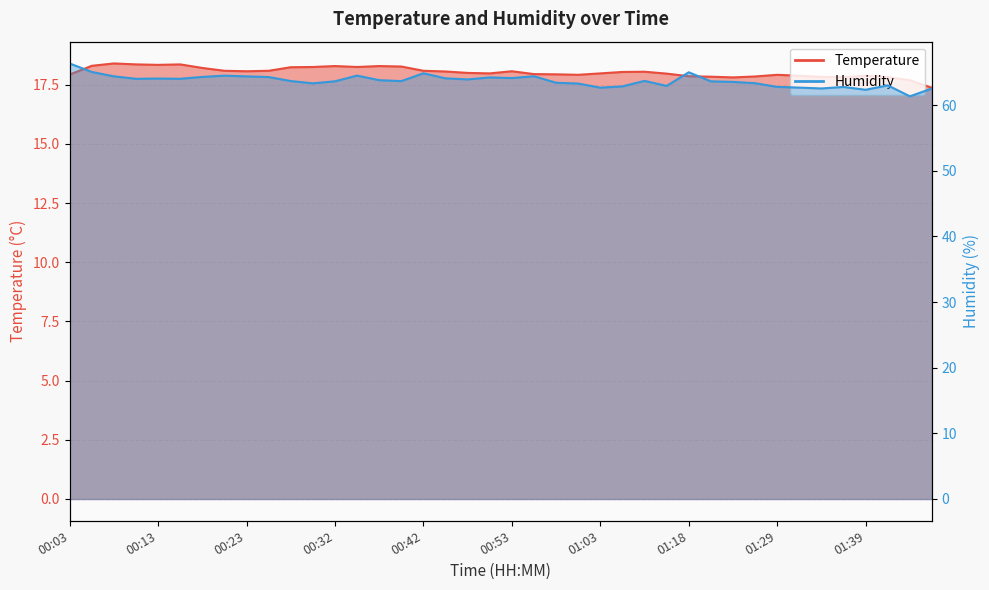

True or false: Temperature and Humidity intersect in this chart.

False